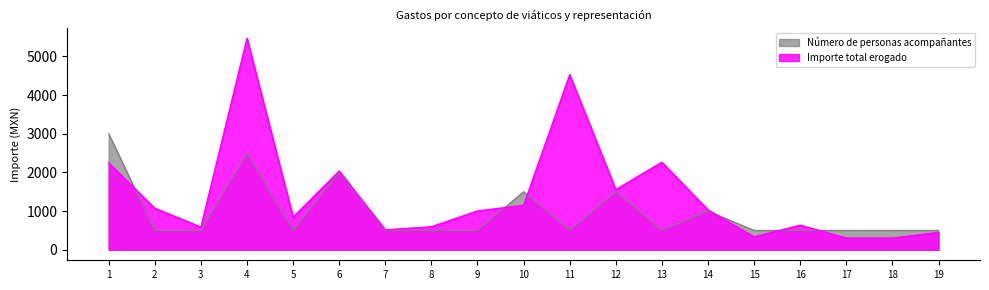

How many times do Número de personas acompañantes and Importe total erogado cross each other?

6